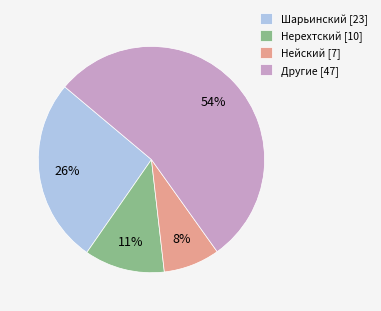

How many segments does this pie chart have?

4